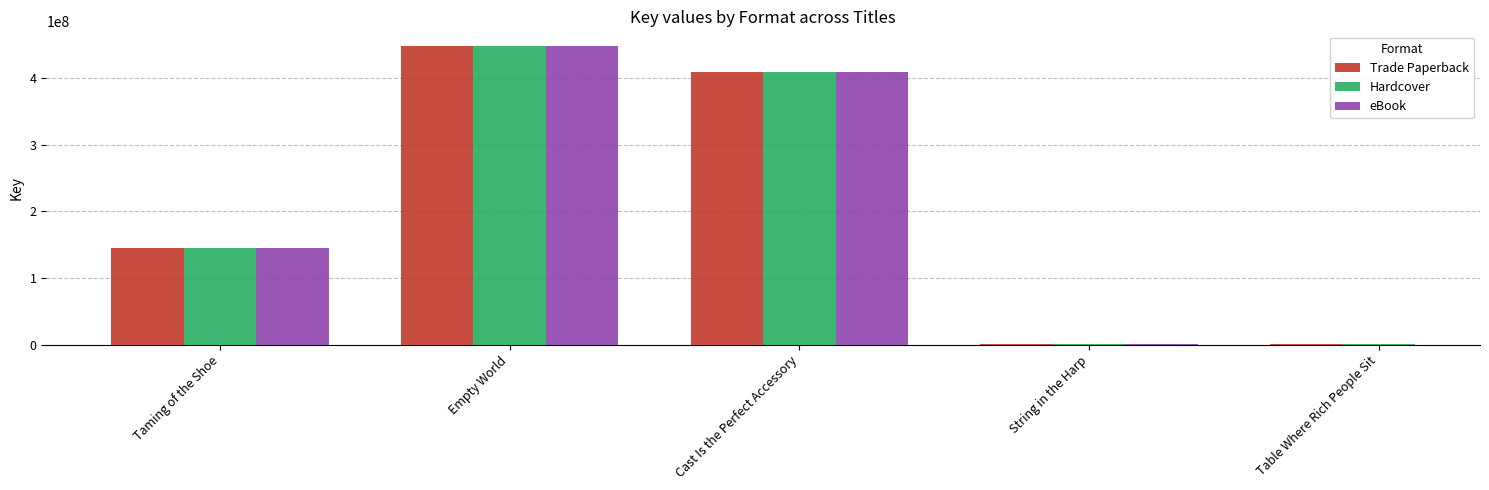

What are all the series names shown in the legend?

Trade Paperback, Hardcover, eBook